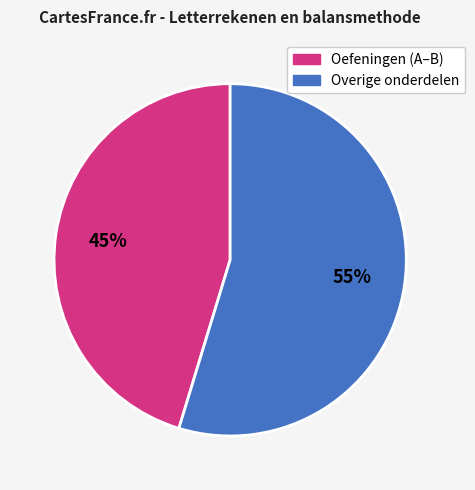

To the nearest percent, what is the average slice percentage?

50%